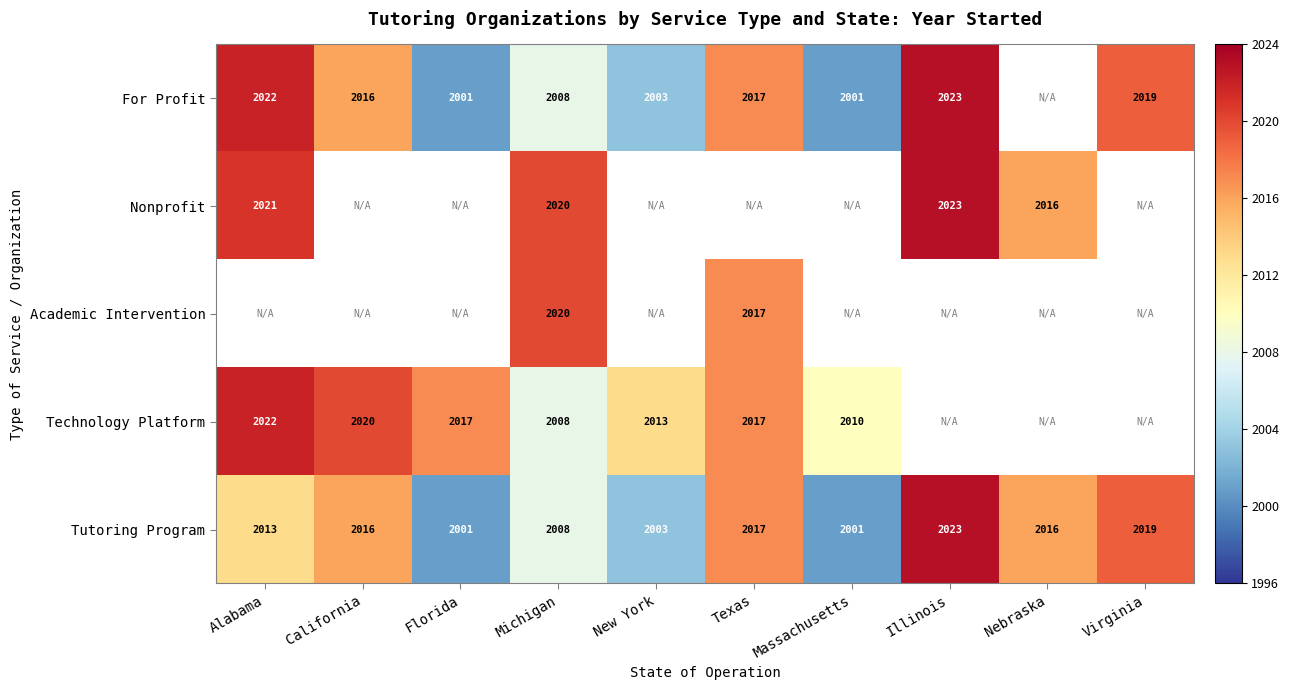

What is the lowest value of the Tutoring Program series?

2001